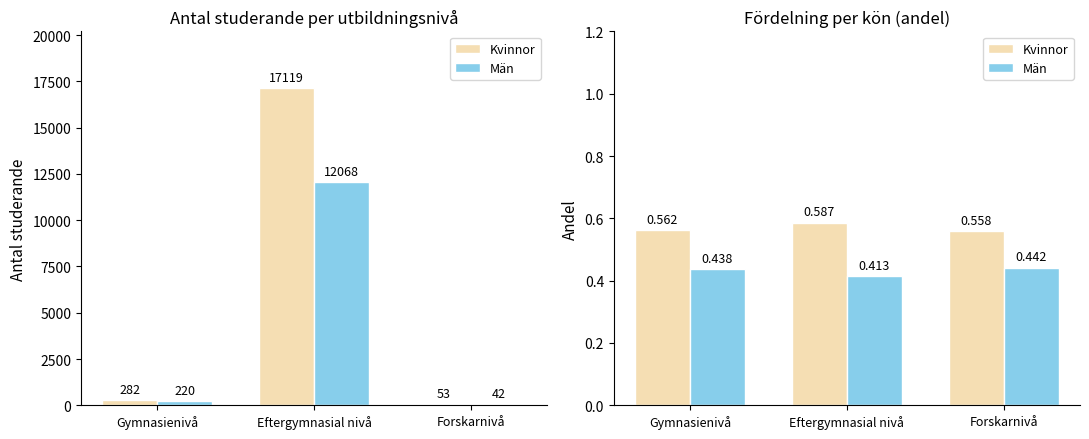

Count the Män values in the range 0 to 1.

3